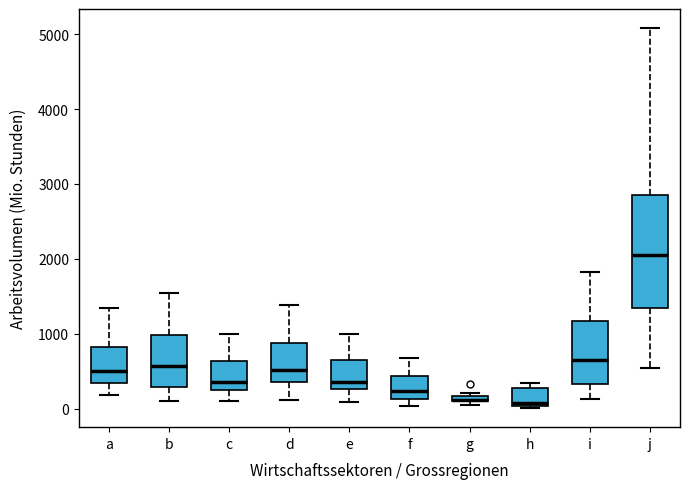

Where is the upper edge of the box for g on the y-axis? The values are not printed on the chart, so give them approximately, as read against the axis.

200